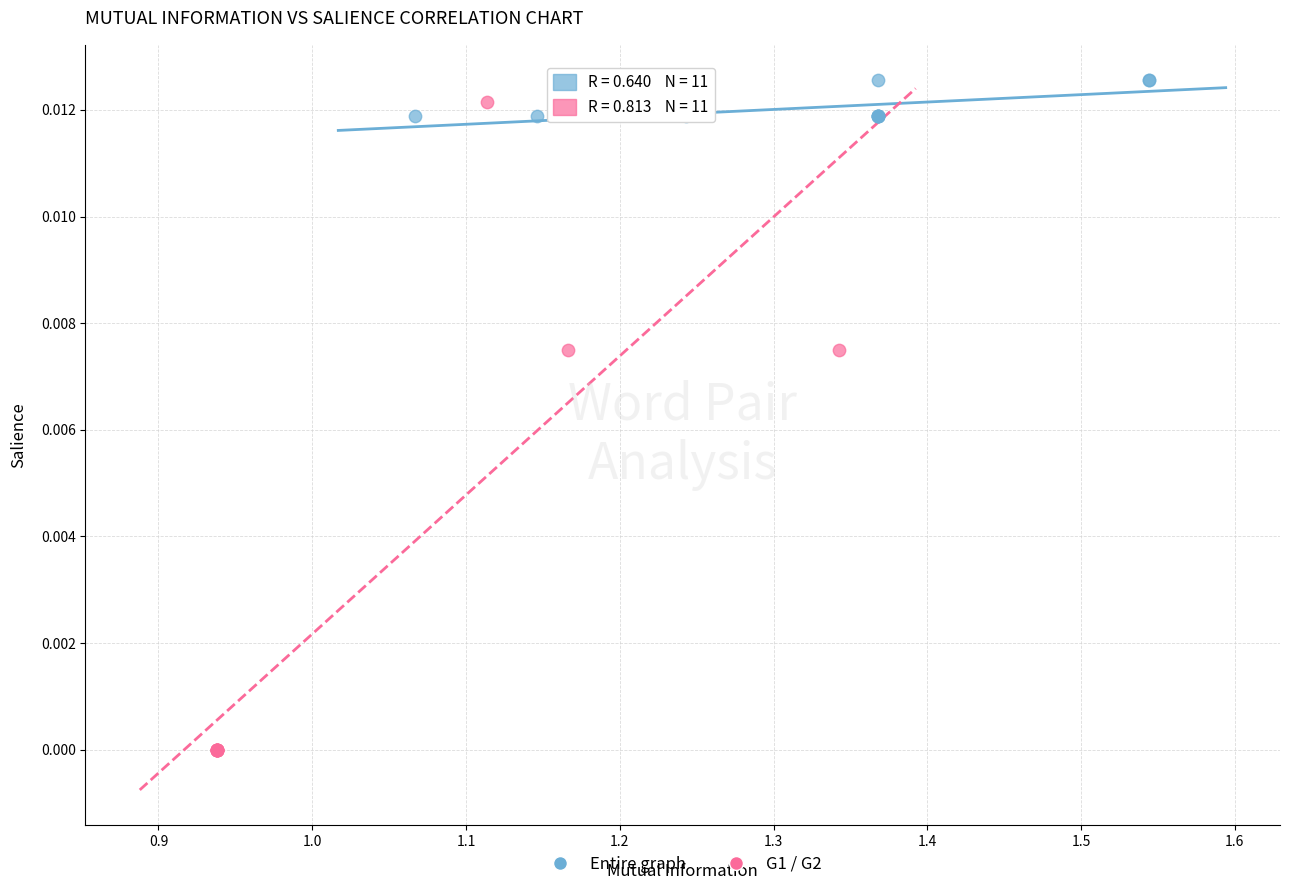

Which series has the widest spread of Y values?

G1 / G2